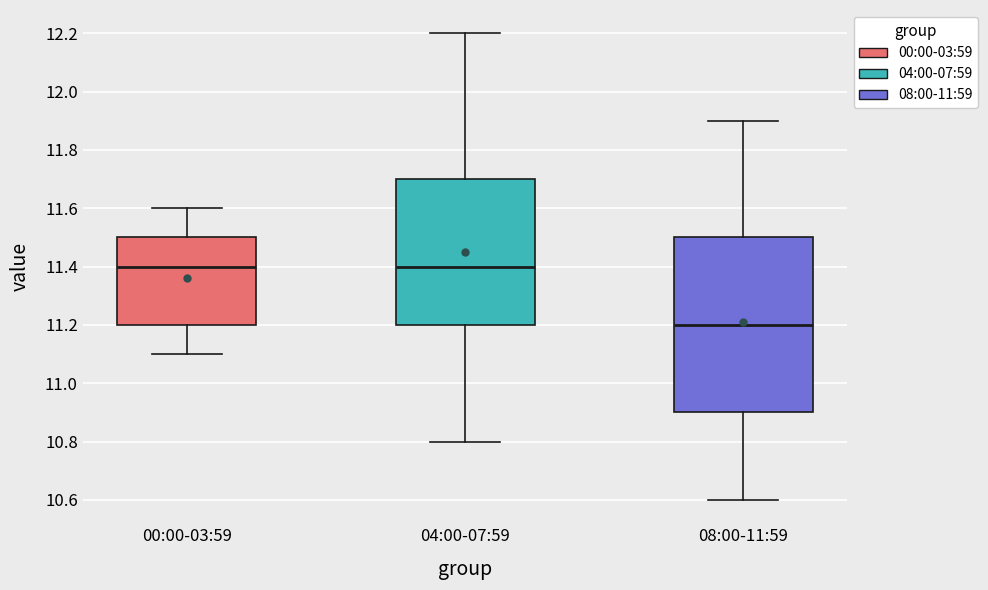

Where does the median line of the box for 08:00-11:59 sit on the y-axis? The values are not printed on the chart, so give them approximately, as read against the axis.

11.2